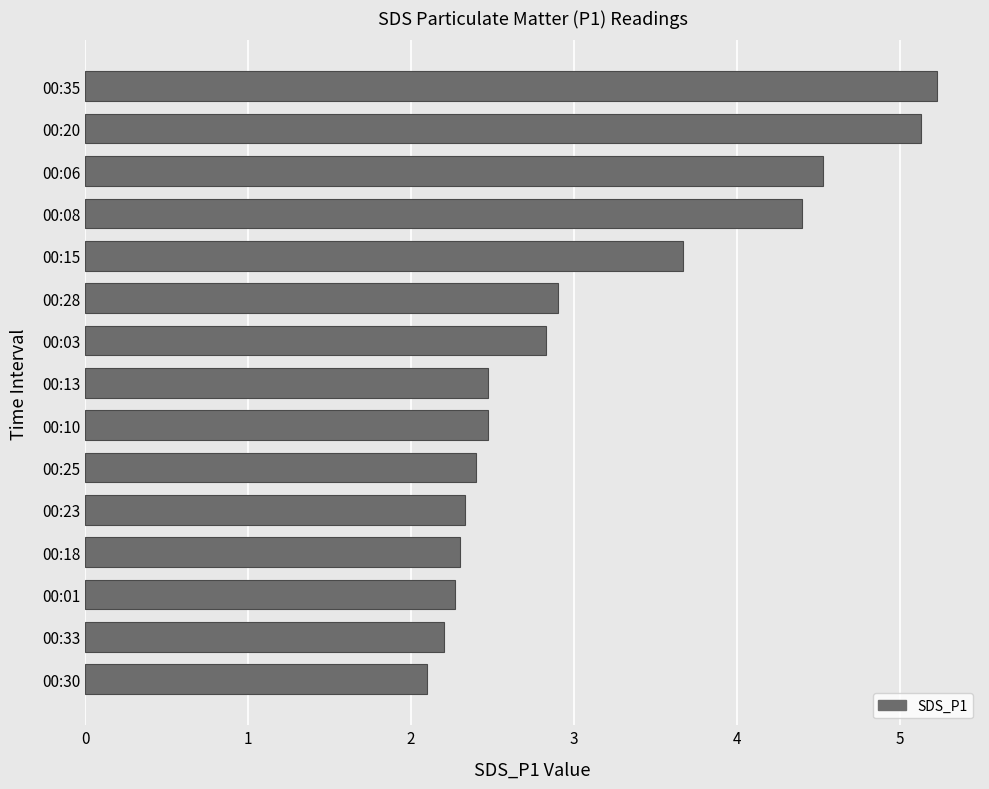

What is the maximum value shown in the chart?

5.2